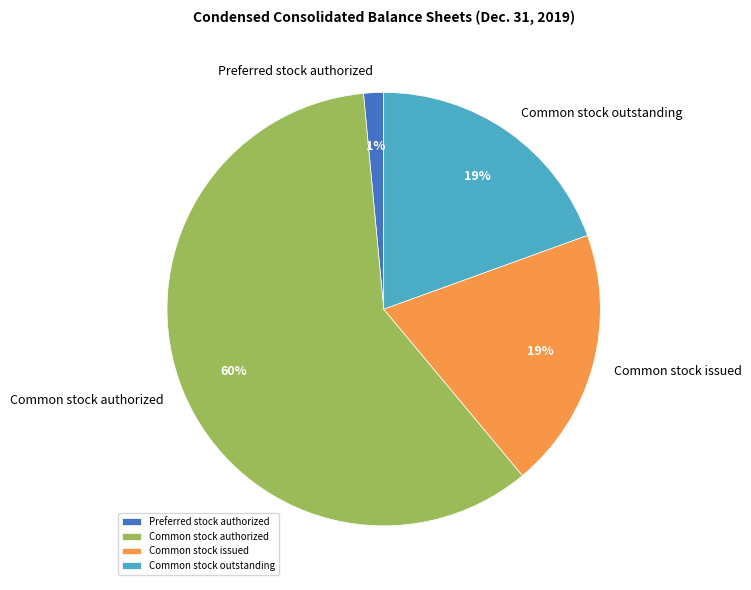

Between Common stock authorized and Preferred stock authorized, which is larger?

Common stock authorized